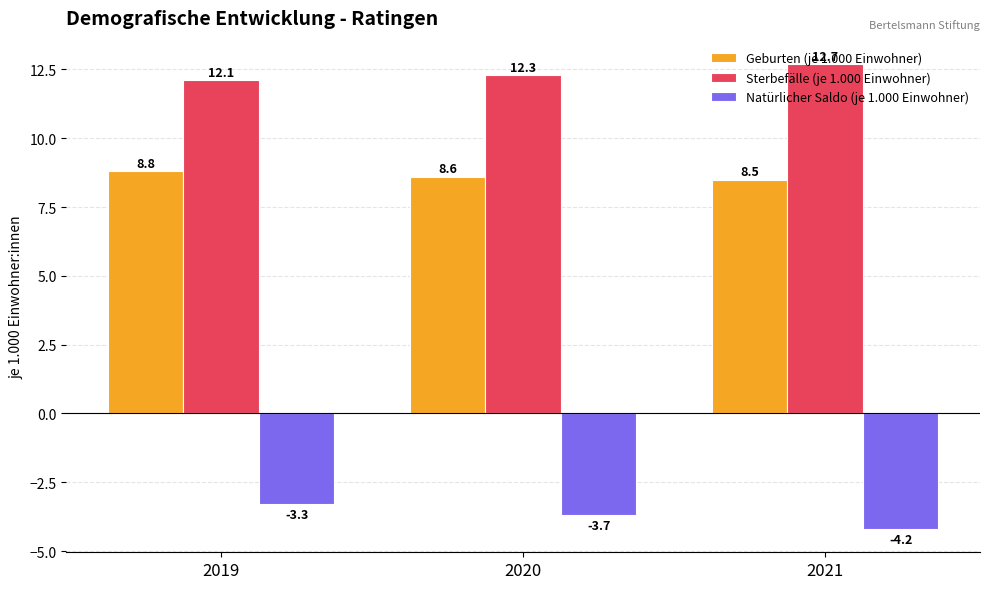

Reading right to left, what are all the values shown in this chart?

Geburten (je 1.000 Einwohner): 2021=8.5	2020=8.6	2019=8.8
Sterbefälle (je 1.000 Einwohner): 2021=12.7	2020=12.3	2019=12.1
Natürlicher Saldo (je 1.000 Einwohner): 2021=-4.2	2020=-3.7	2019=-3.3